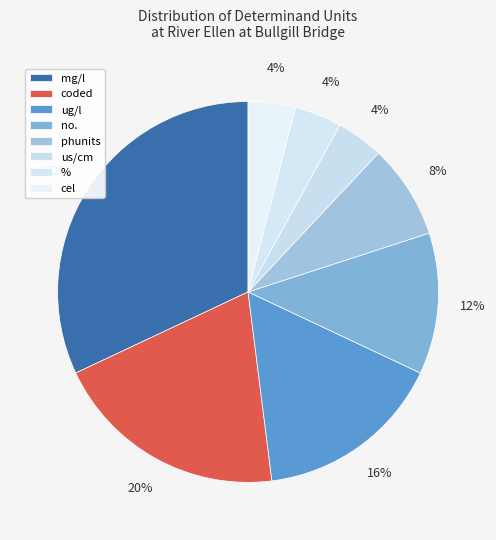

Rank the categories by value from lowest to highest.

us/cm, %, cel, phunits, no., ug/l, coded, mg/l